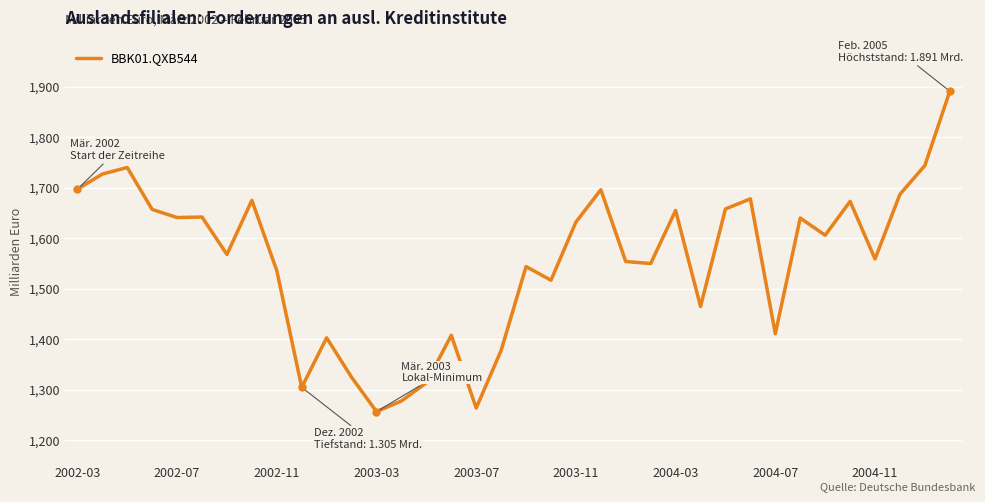

What is the maximum value shown in the chart?

1891